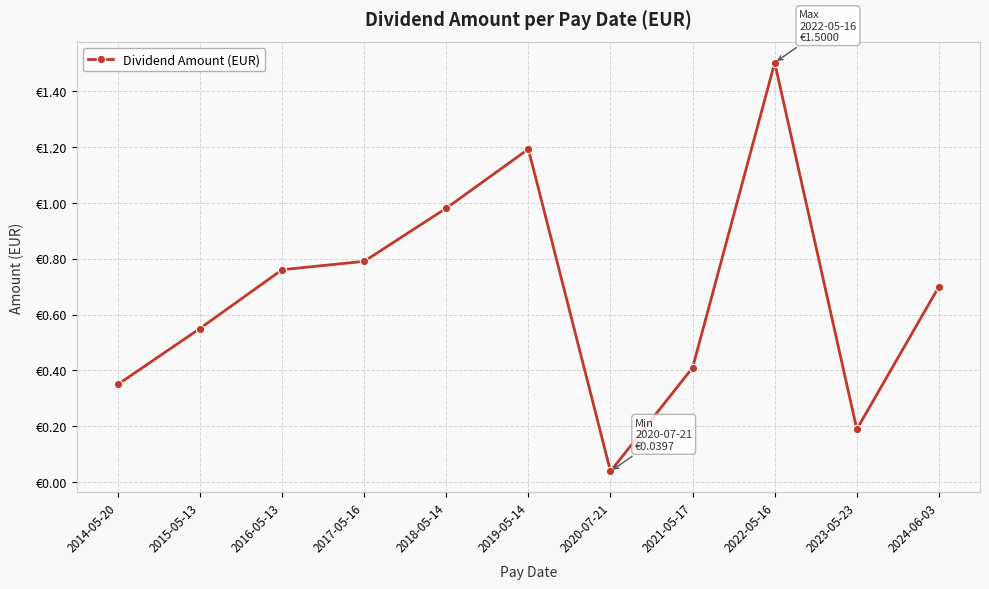

Which has a higher value, 2016-05-13 or 2014-05-20?

2016-05-13